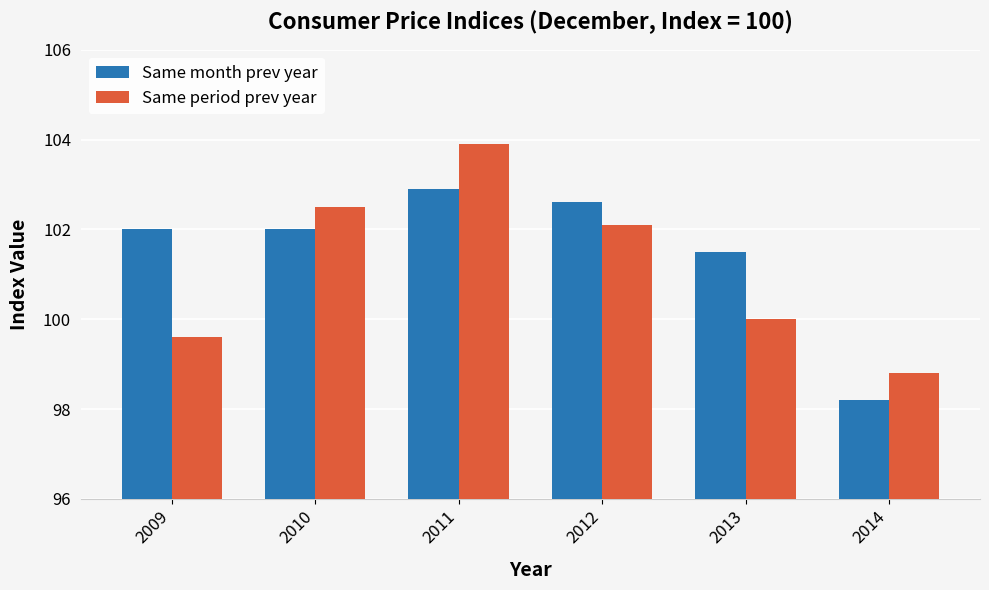

Reading left to right, extract all data points from this chart.

Same month prev year: 102.0	102.0	102.9	102.6	101.5	98.2
Same period prev year: 99.6	102.5	103.9	102.1	100.0	98.8